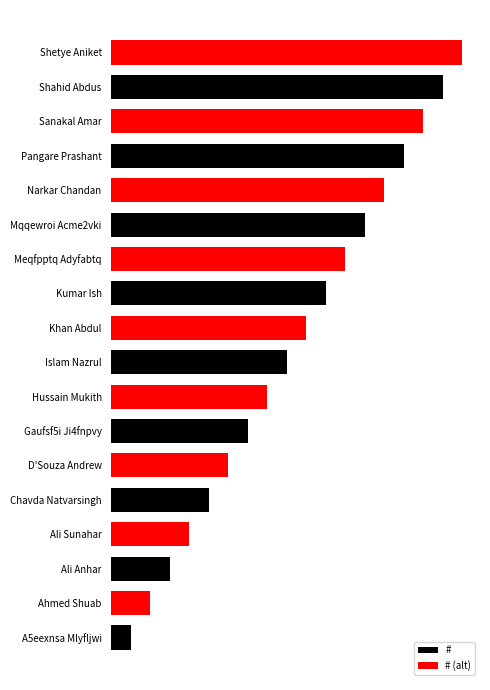

What are all the series names shown in the legend?

#, # (alt)